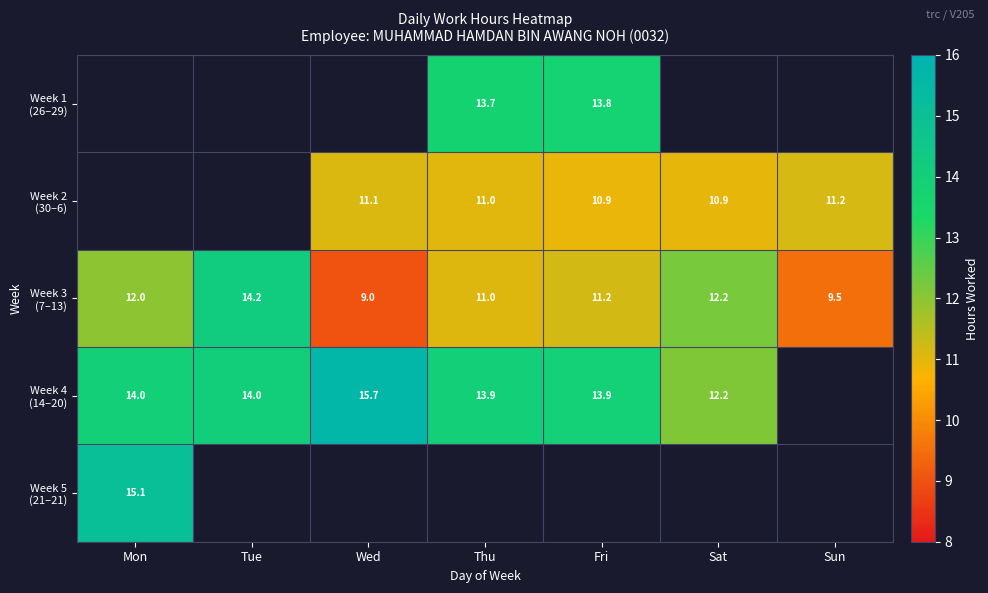

How many series are shown in this chart?

5